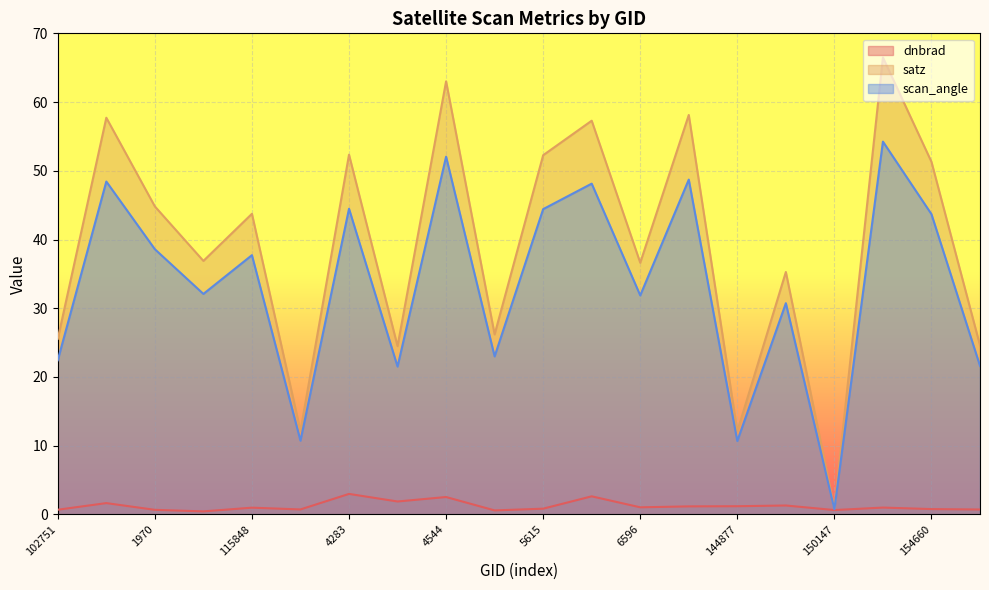

At which label does satz first exceed 43?

935